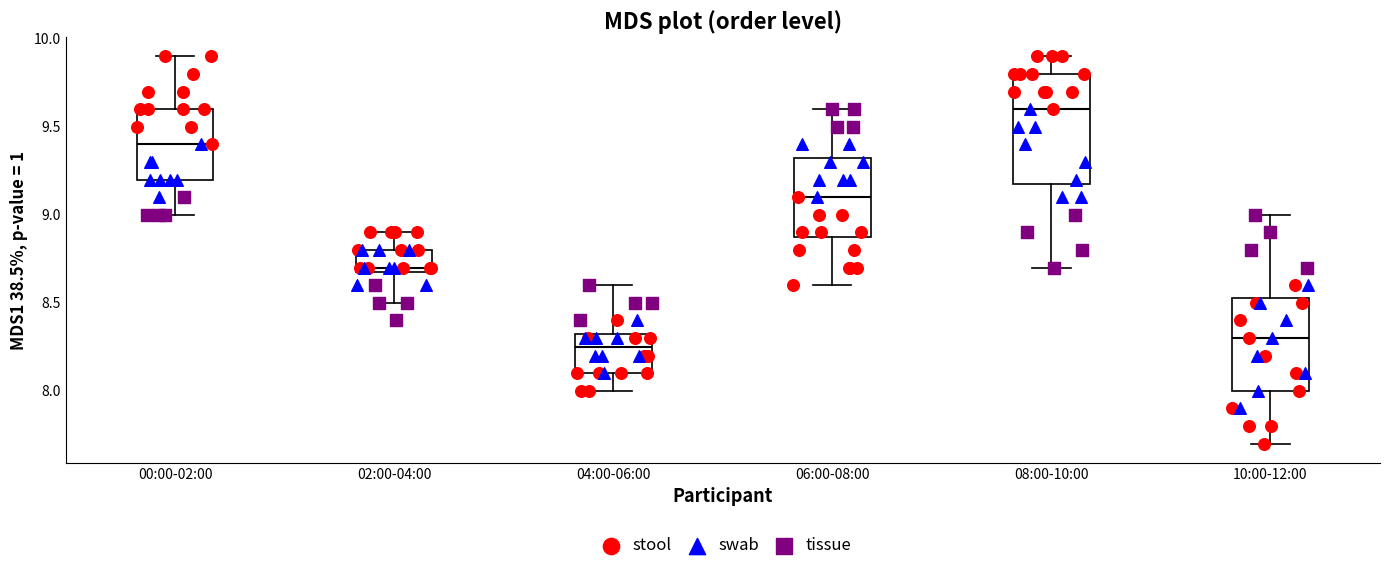

Reading left to right, transcribe this box plot: for each box, give where its median line is, the range the box spans, and where its two whiskers end, as read against the y-axis. The values are not printed on the chart, so give them approximately, as read against the axis.

00:00-02:00: median 9.40, box 9.20 to 9.60, whiskers 9.00 to 9.90
02:00-04:00: median 8.70 (just above the box's lower edge), box 8.70 to 8.80, whiskers 8.50 to 8.90
04:00-06:00: median 8.25, box 8.10 to 8.35, whiskers 8.00 to 8.60
06:00-08:00: median 9.10, box 8.90 to 9.35, whiskers 8.60 to 9.60
08:00-10:00: median 9.60, box 9.20 to 9.80, whiskers 8.70 to 9.90
10:00-12:00: median 8.30, box 8.00 to 8.55, whiskers 7.70 to 9.00